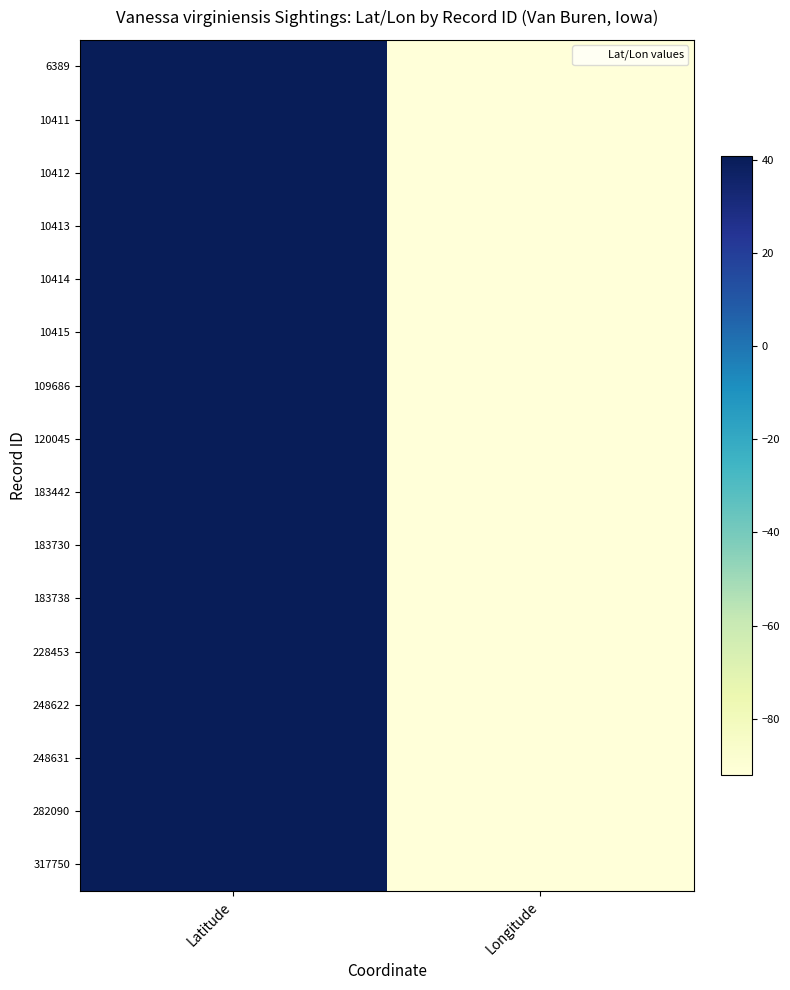

Which category has the lowest value across all series?

Longitude